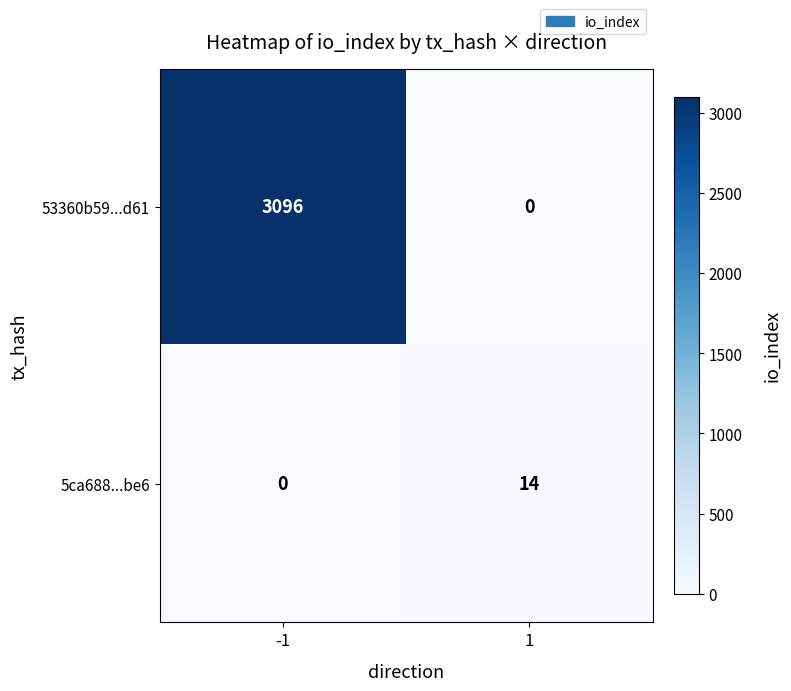

Count the number of data series in this chart.

2